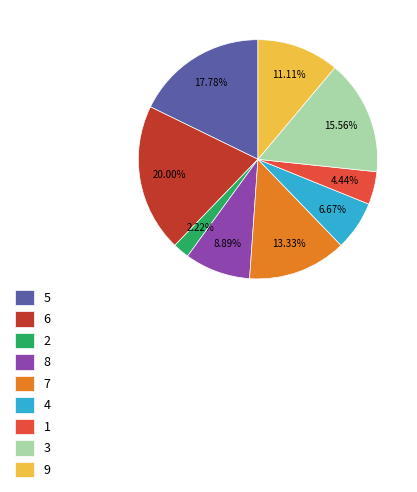

Which slice is the largest?

6